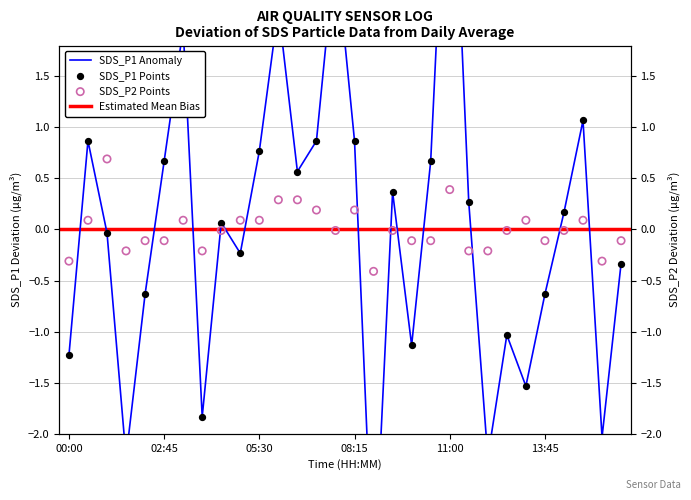

What is the total value across all series at 03:18?

2.1